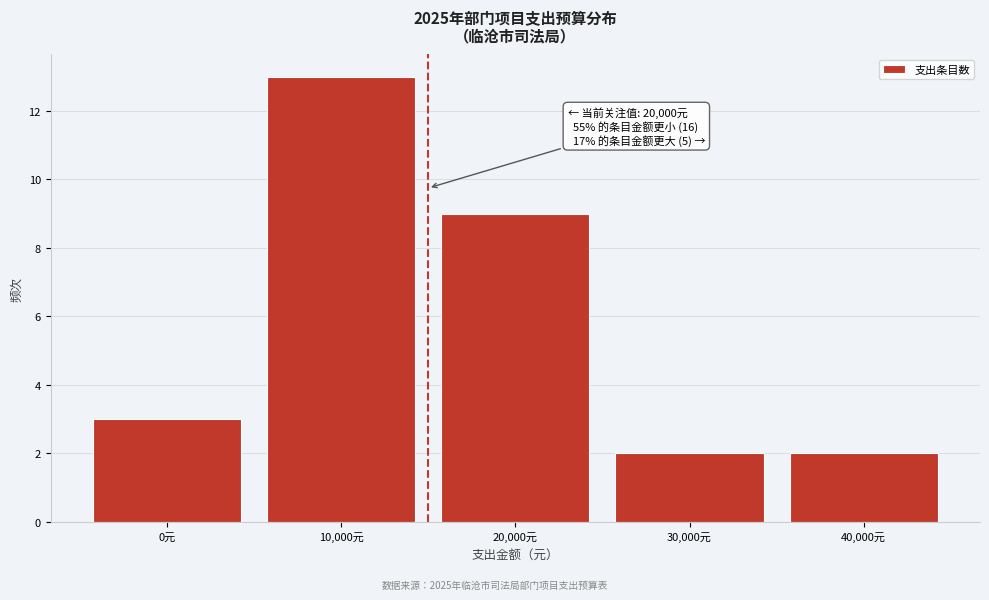

Reading right to left, list all the values displayed in this chart.

2	2	9	13	3